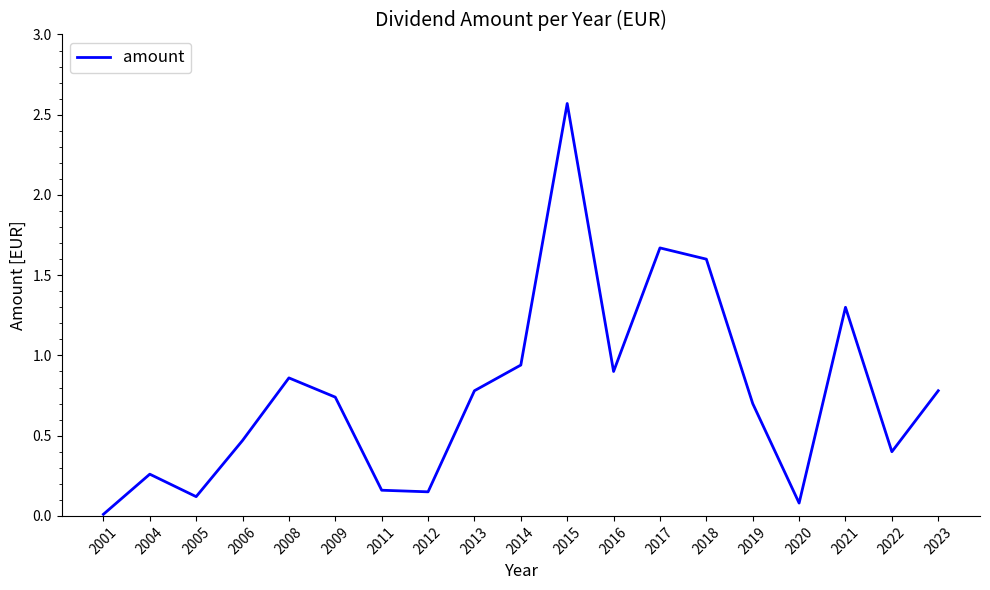

What is the change in value from 2006 to 2015?

+2.1